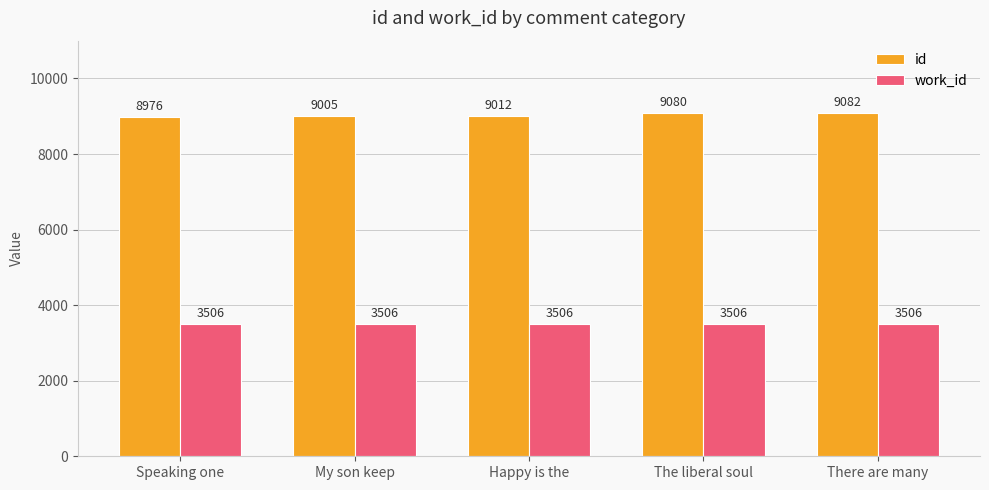

At which label is id closest to 9029?

Happy is the